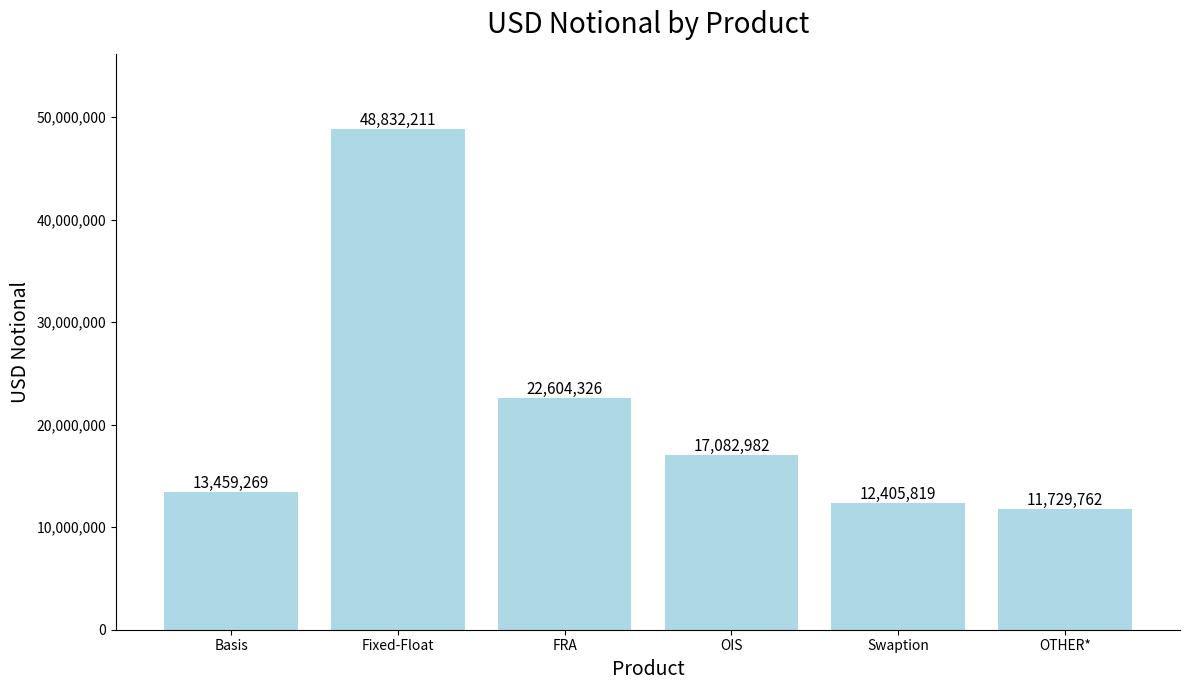

Reading left to right, list all the values displayed in this chart.

13459269	48832211	22604326	17082982	12405819	11729762